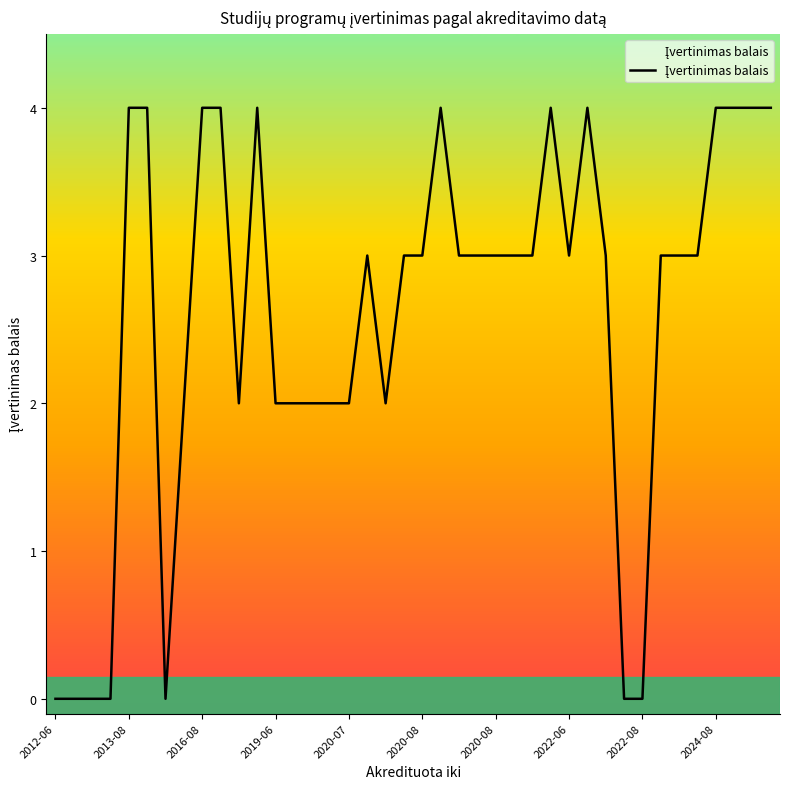

Reading left to right, list all the values displayed in this chart.

0	0	0	0	4	4	0	2	4	4	2	4	2	2	2	2	2	3	2	3	3	4	3	3	3	3	3	4	3	4	3	0	0	3	3	3	4	4	4	4